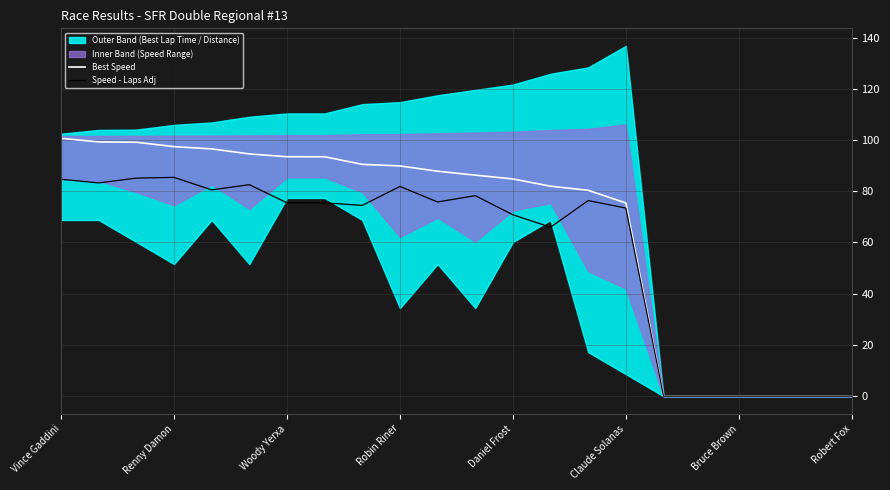

True or false: Best Speed and Speed - Laps Adj cross at least once.

False